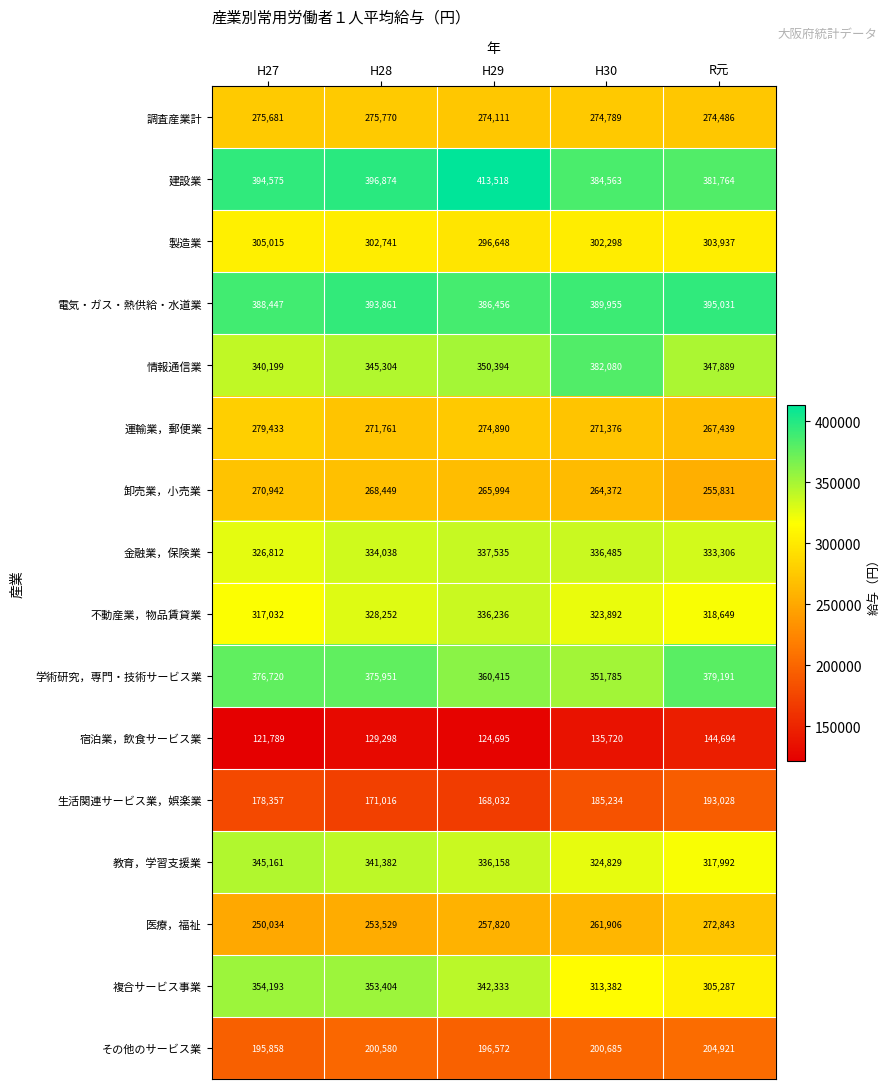

True or false: 電気・ガス・熱供給・水道業 has a value of 531952 at H27.

False